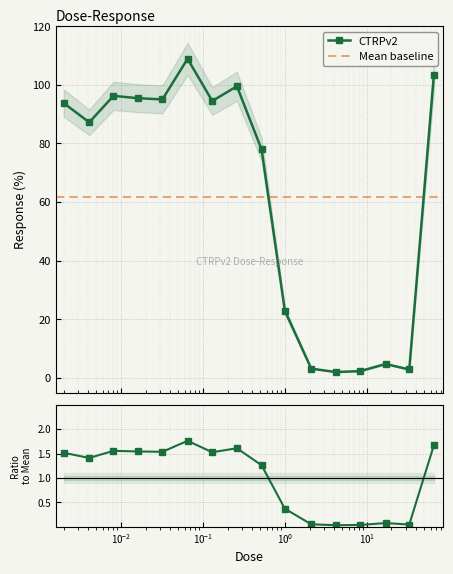

How many values are below 93?

8